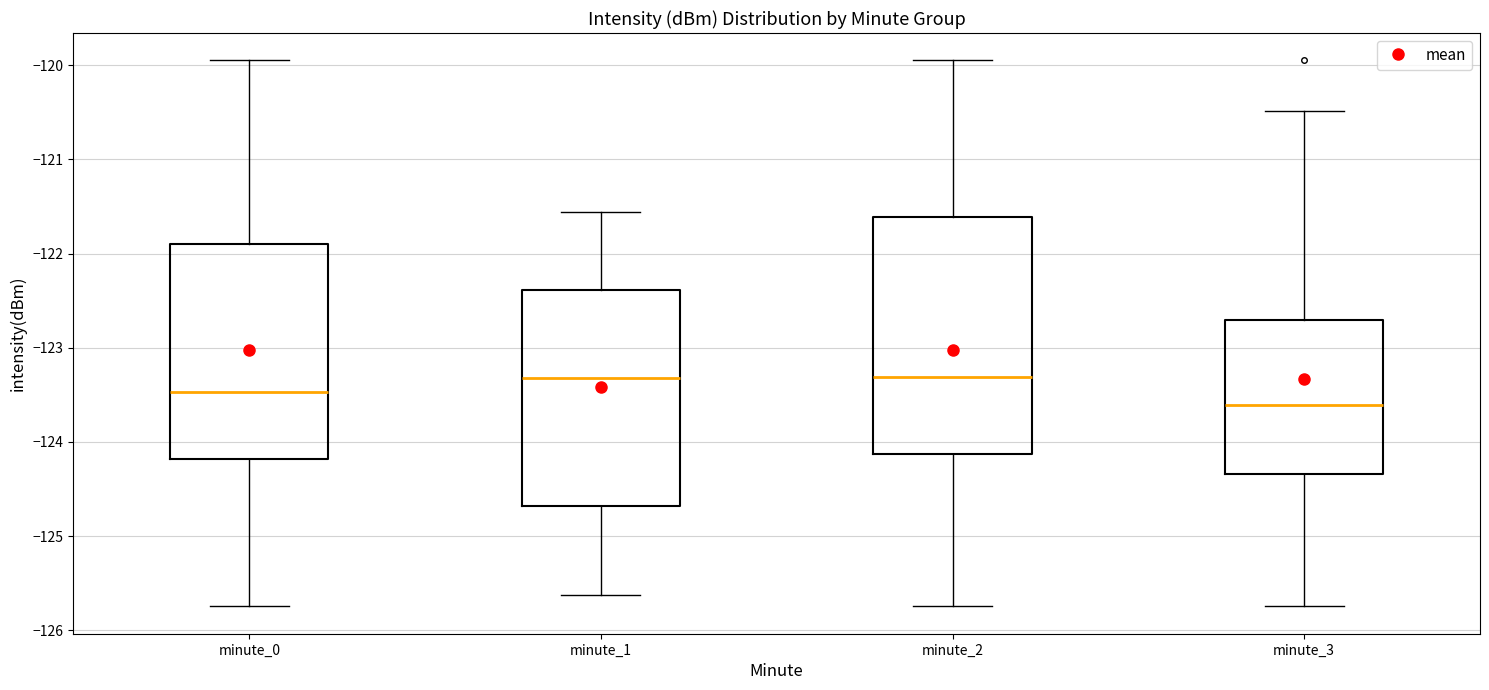

Reading left to right, read every box against the y-axis: the position of its median line, the range the box covers, and the ends of its whiskers. The values are not printed on the chart, so give them approximately, as read against the axis.

minute_0: median -123.5, box -124.2 to -121.9, whiskers -125.7 to -119.9
minute_1: median -123.3, box -124.7 to -122.4, whiskers -125.6 to -121.6
minute_2: median -123.3, box -124.1 to -121.6, whiskers -125.7 to -119.9
minute_3: median -123.6, box -124.3 to -122.7, whiskers -125.7 to -120.5